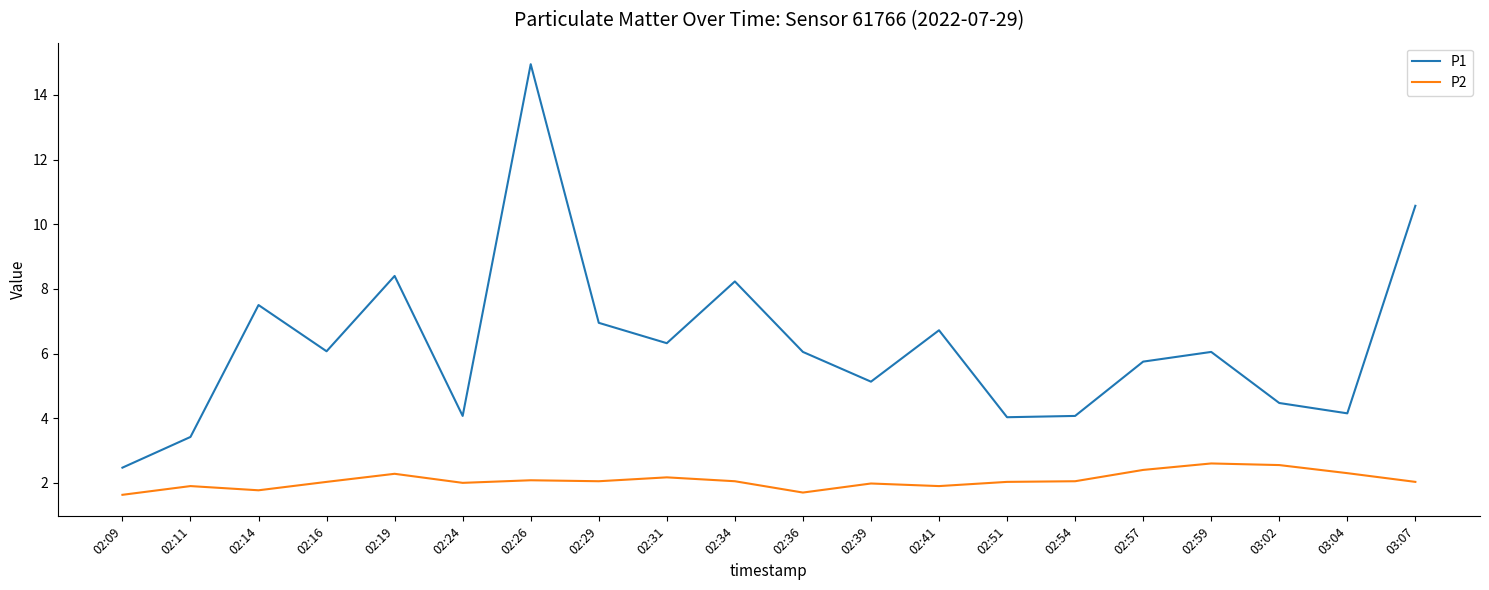

What is the difference between the P1 values at 02:14 and 02:51?

3.5